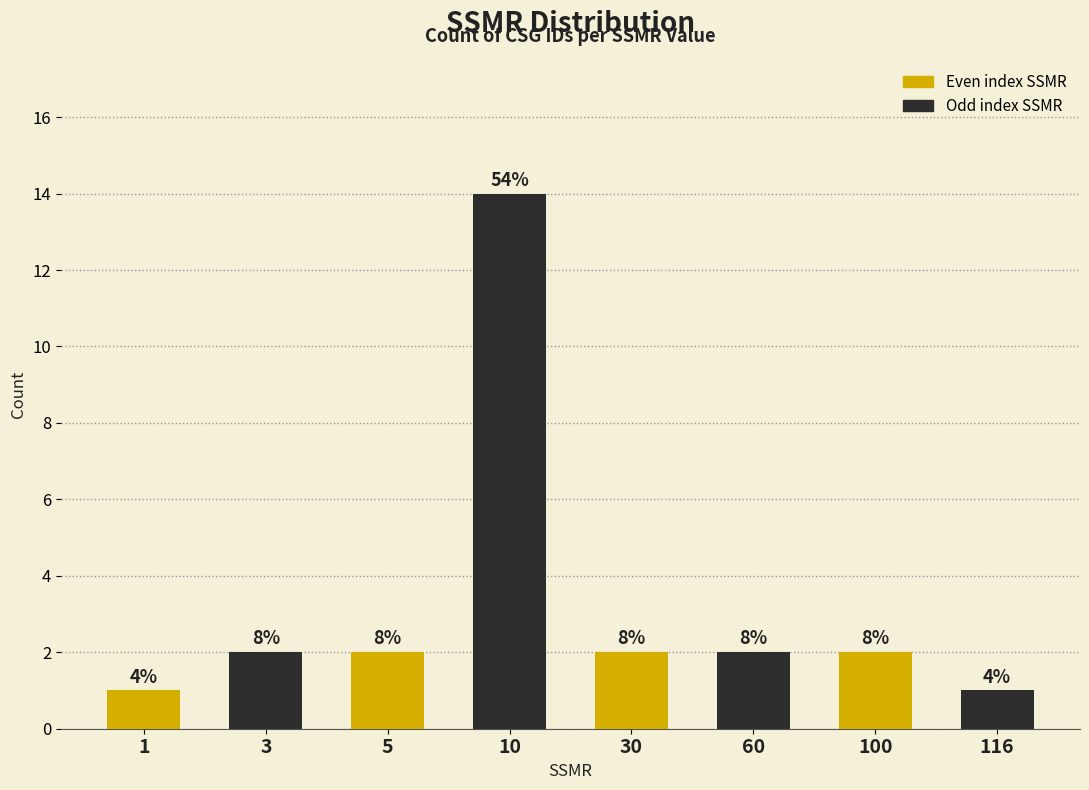

How many bars are there in total?

8